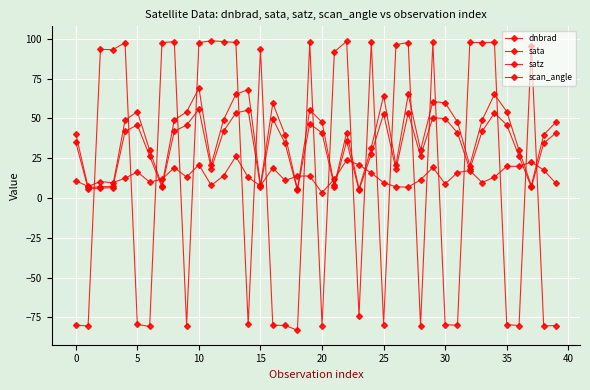

How many values in the scan_angle series are below 40?

20